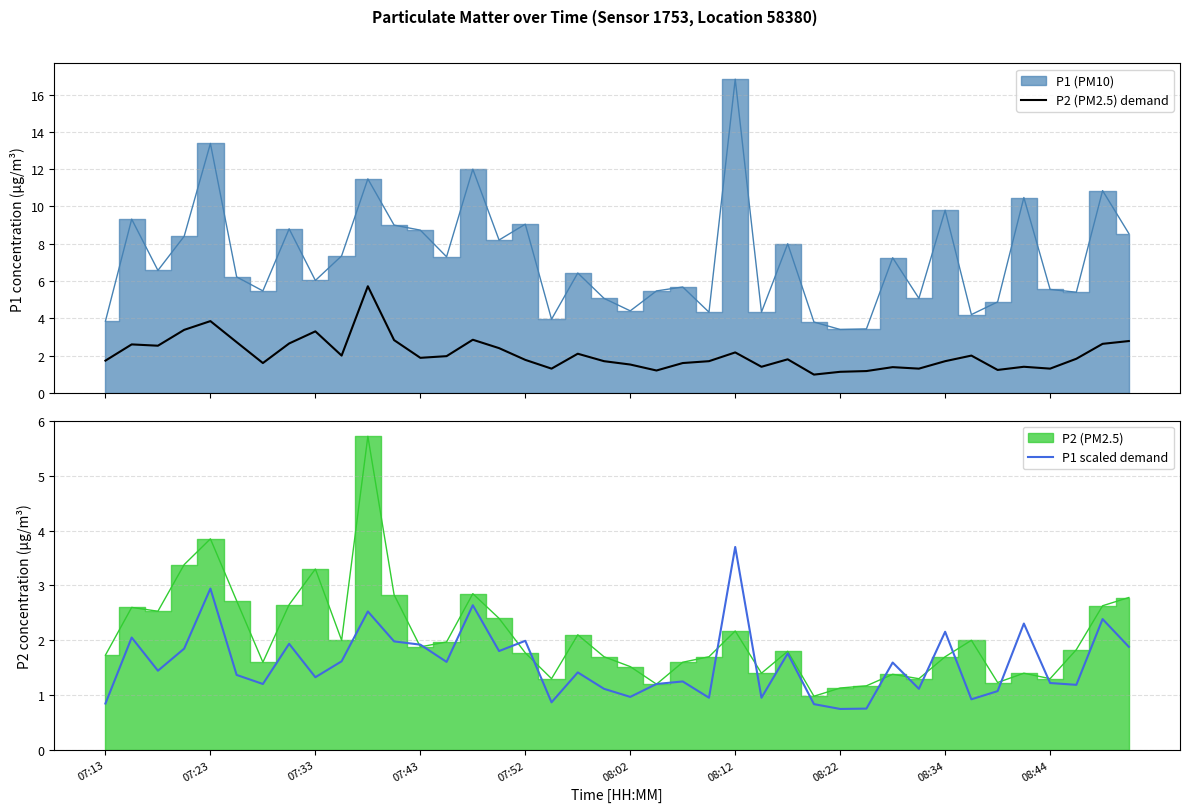

Reading left to right, extract all data points from this chart.

P2 (PM2.5) demand: 1.7	2.6	2.5	3.4	3.9	2.7	1.6	2.6	3.3	2.0	5.7	2.8	1.9	2.0	2.9	2.4	1.8	1.3	2.1	1.7	1.5	1.2	1.6	1.7	2.2	1.4	1.8	1.0	1.1	1.2	1.4	1.3	1.7	2.0	1.2	1.4	1.3	1.8	2.6	2.8
P1 scaled demand: 0.8	2.1	1.4	1.8	2.9	1.4	1.2	1.9	1.3	1.6	2.5	2.0	1.9	1.6	2.6	1.8	2.0	0.9	1.4	1.1	1.0	1.2	1.2	1.0	3.7	1.0	1.8	0.8	0.7	0.8	1.6	1.1	2.2	0.9	1.1	2.3	1.2	1.2	2.4	1.9